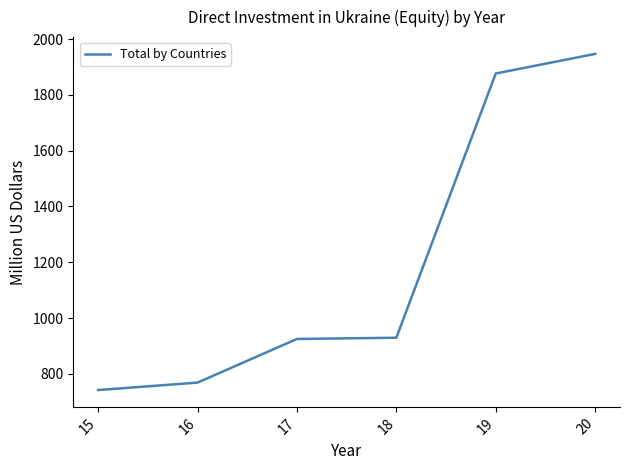

What is the average value?

1198.0